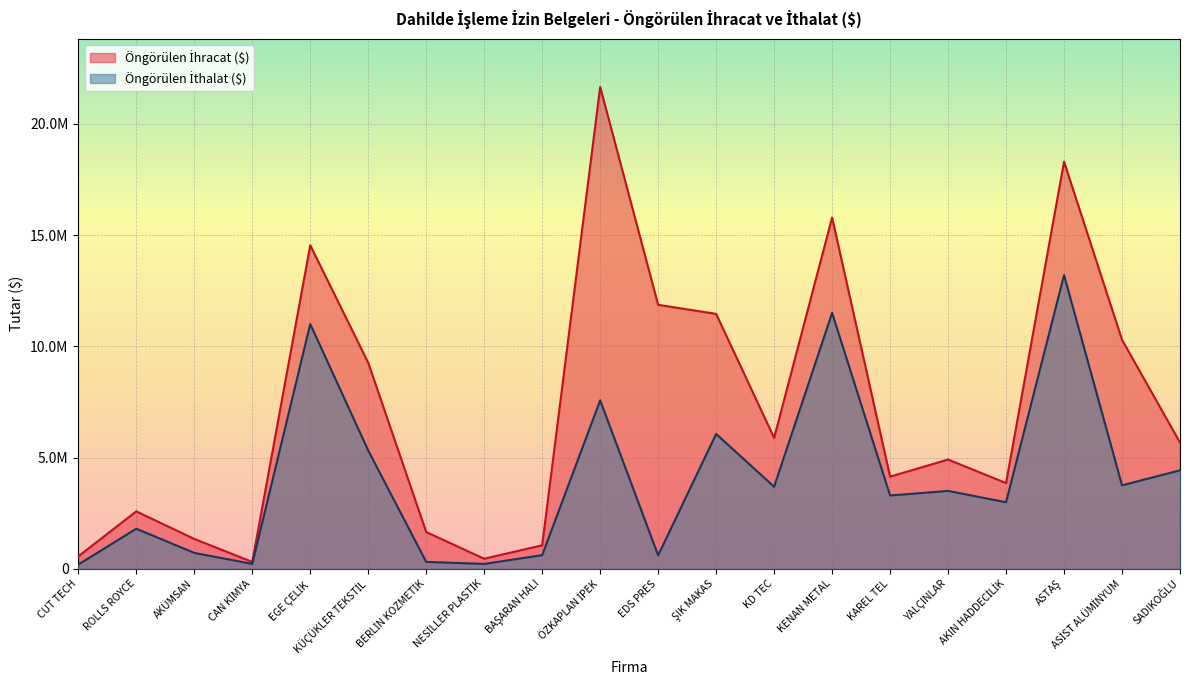

What is the total value across all series at BAŞARAN HALI?

1667100.0